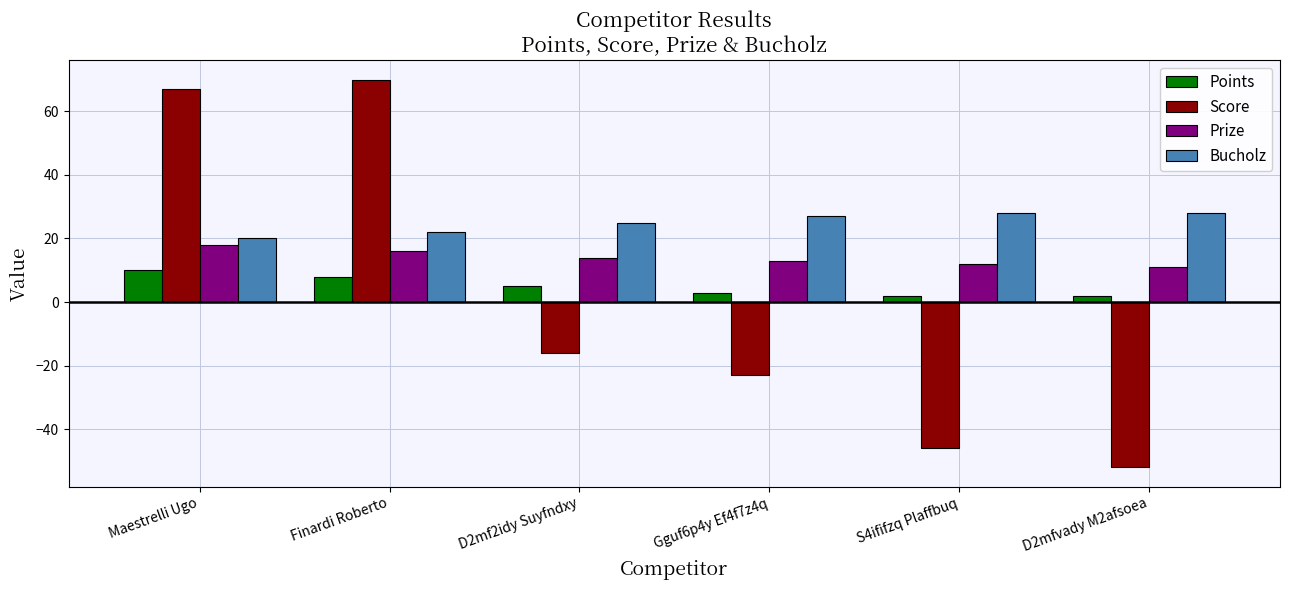

Is it true that Score equals 67 at Maestrelli Ugo?

True